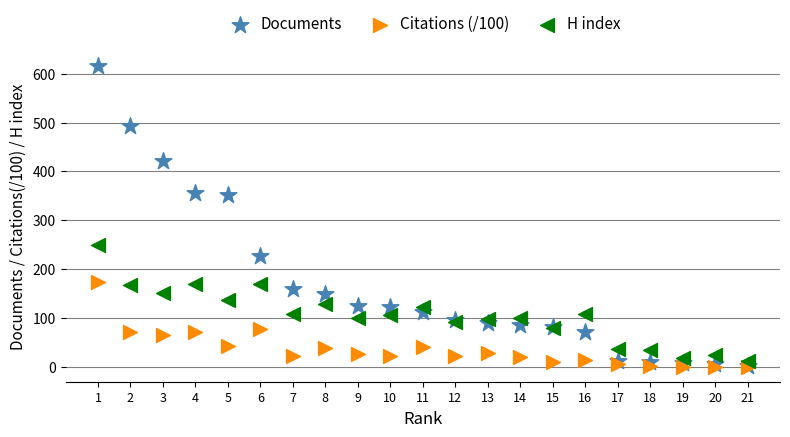

What are all the series names shown in the legend?

Documents, Citations (/100), H index